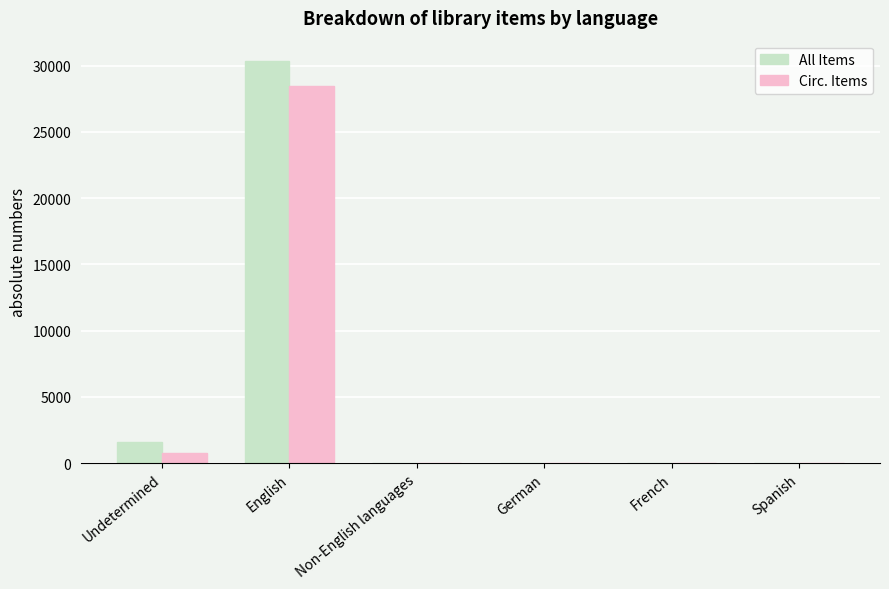

How many groups of bars are there?

6